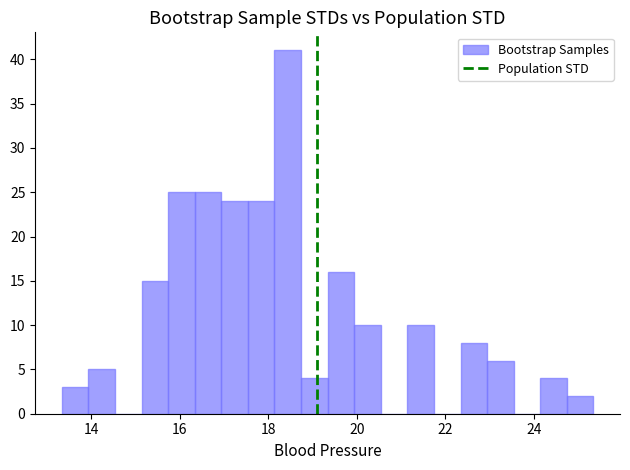

Read against the x-axis, roughly where is the centre of the tallest bar?

18.4